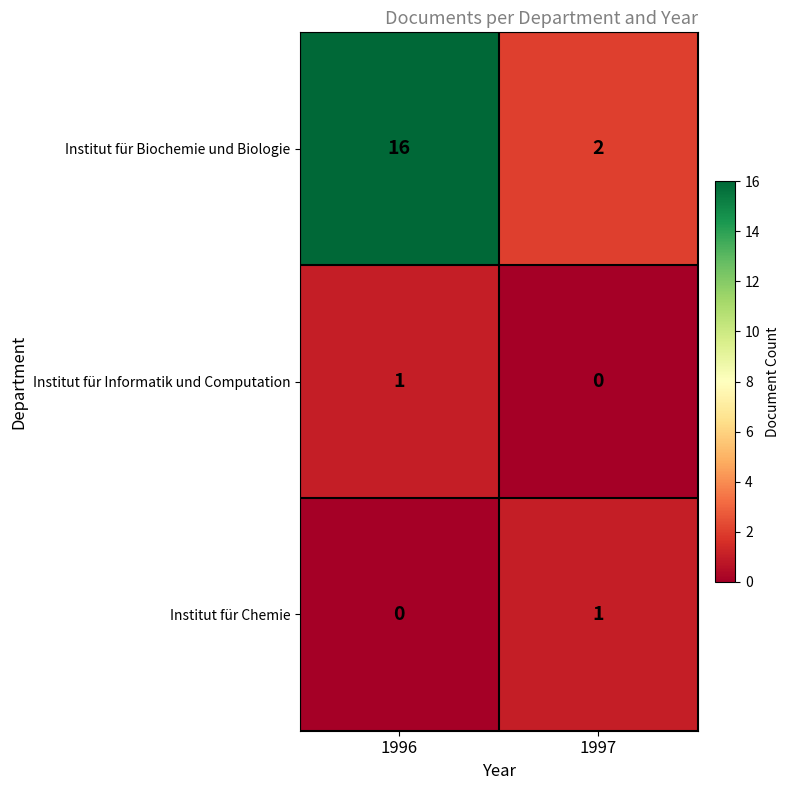

Which category has the highest value in the Institut für Chemie series?

1997